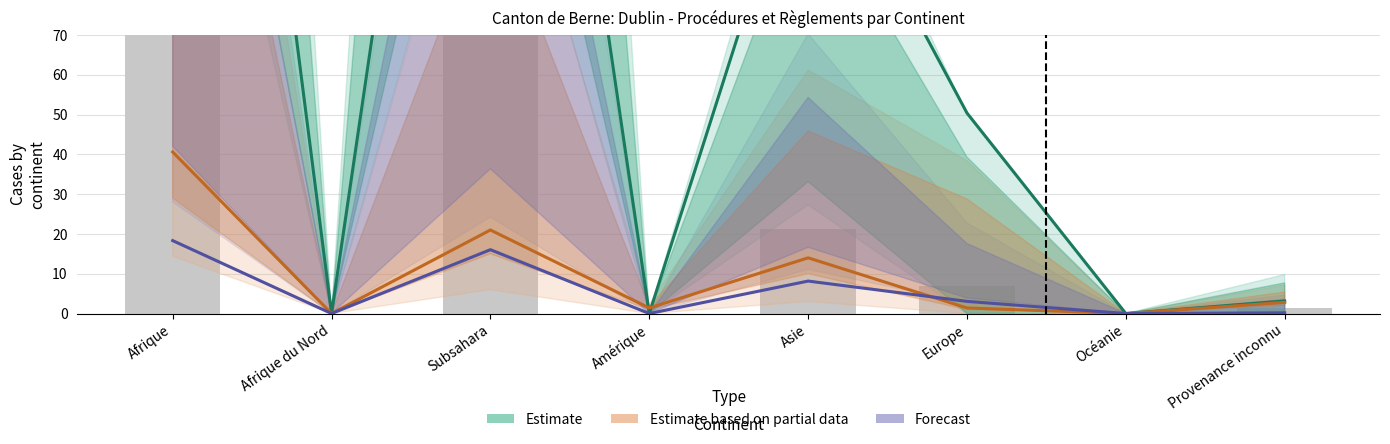

Reading left to right, transcribe all the data shown in this chart.

Estimate: 312.8	0.0	271.8	0.0	125.1	50.4	0.0	3.1
Estimate based on partial data: 40.6	0.0	21.0	1.4	14.0	1.4	0.0	2.8
Forecast: 18.3	0.0	16.1	0.0	8.2	3.1	0.0	0.2